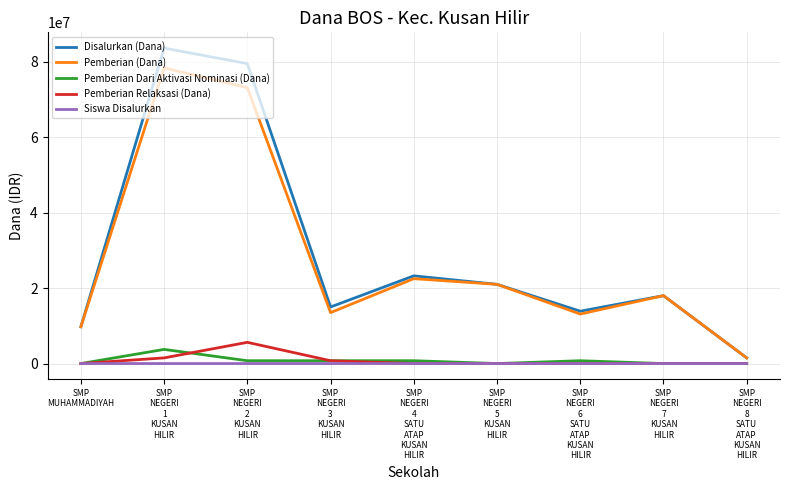

At which label does Siswa Disalurkan first exceed 31?

SMP
NEGERI
1
KUSAN
HILIR